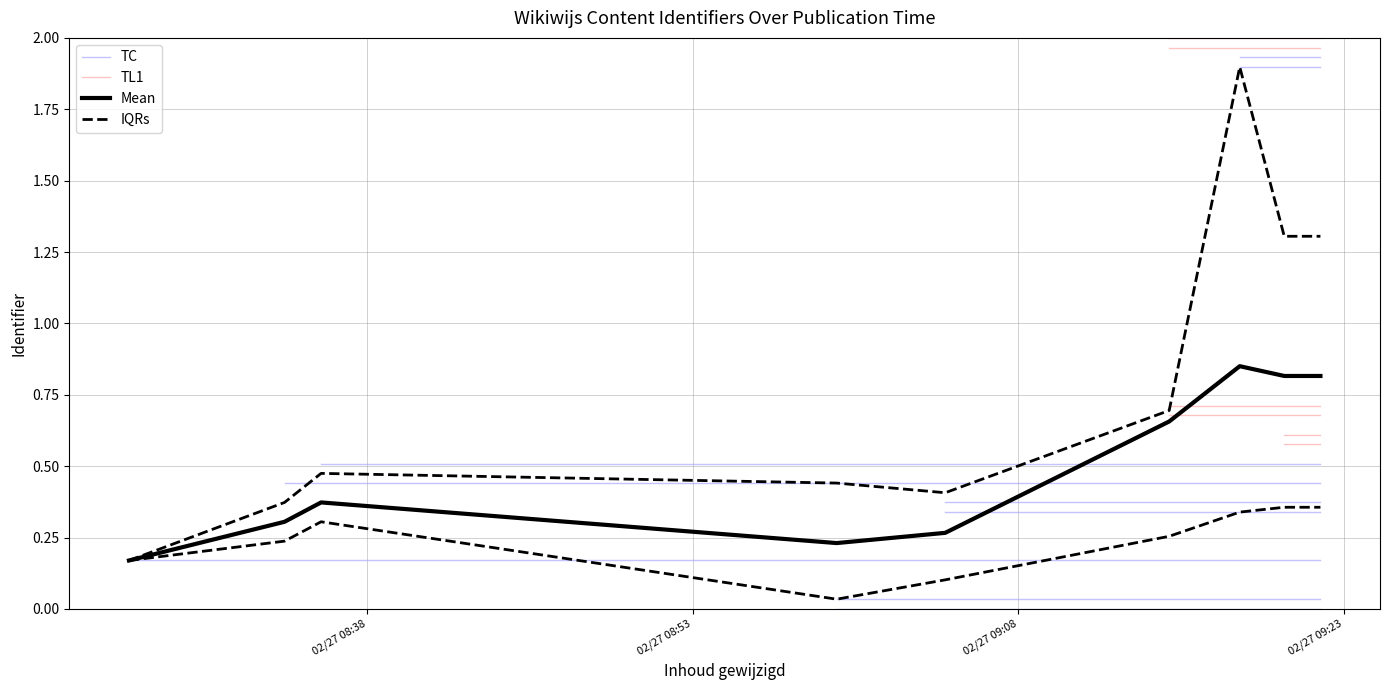

Rank the series by their average value, from highest to lowest.

TC, TL1, Mean, IQRs